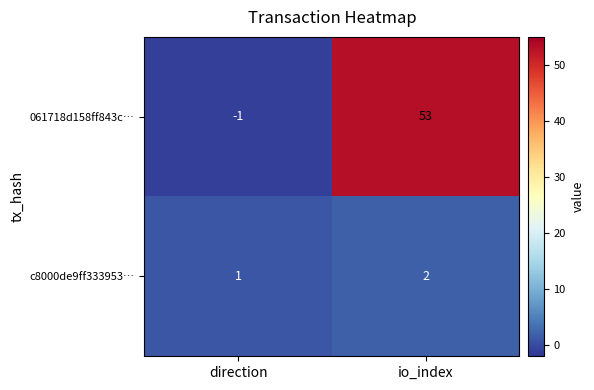

Reading right to left, transcribe all the data shown in this chart.

061718d158ff843c…: io_index=53	direction=-1
c8000de9ff333953…: io_index=2	direction=1